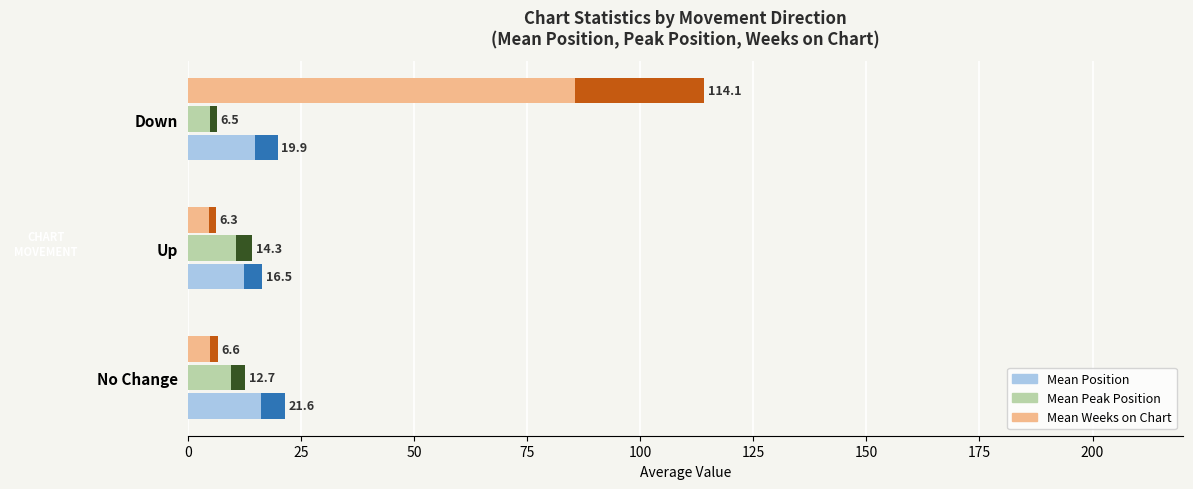

Rank the series at Down from highest to lowest value.

Mean Weeks on Chart, Mean Position, Mean Peak Position